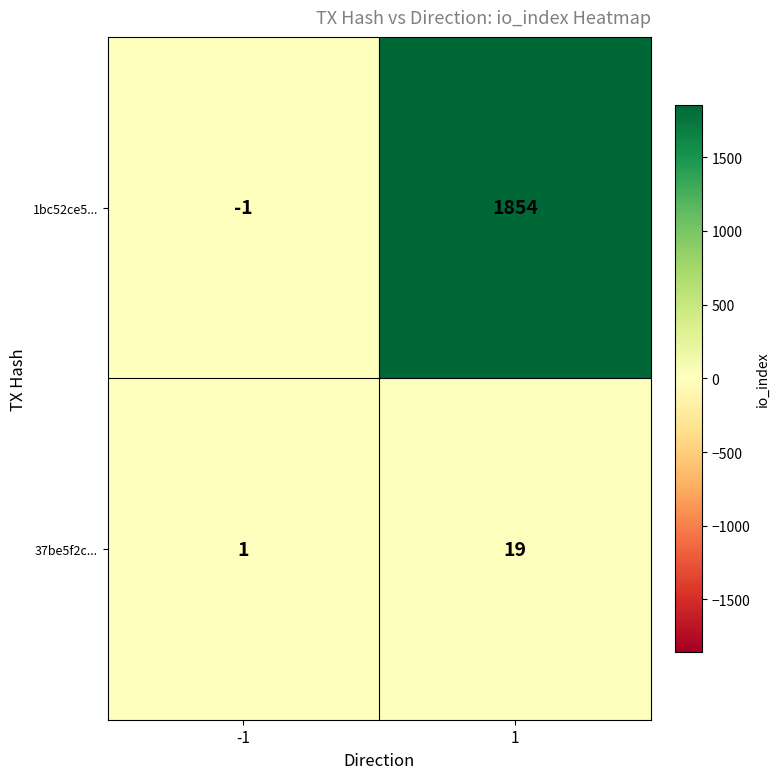

Is the value of 1bc52ce5... at -1 greater than the value of 37be5f2c... at -1?

No